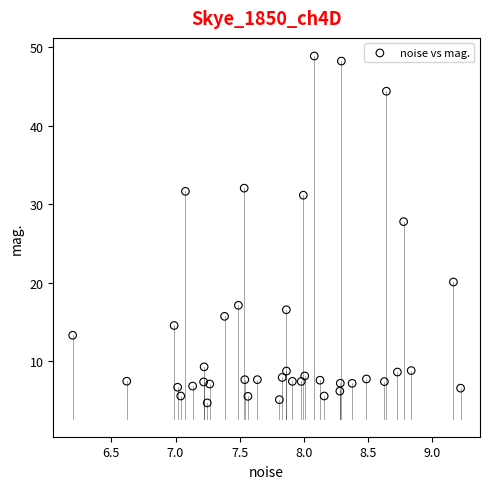

What is the range of X values (max minus min)?

3.0